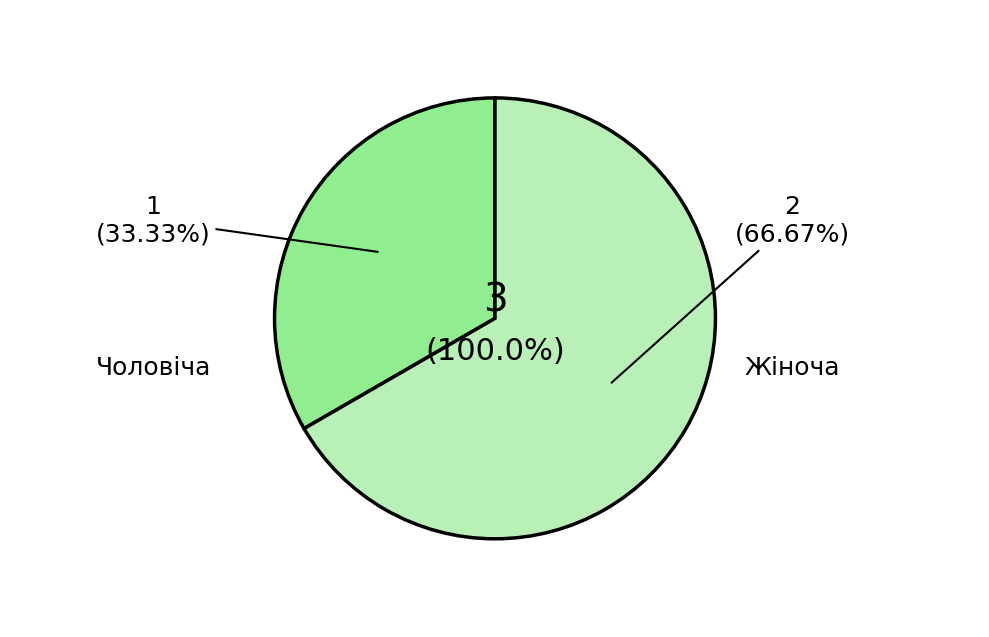

What is the total percentage of Жіноча and Чоловіча?

100.0%